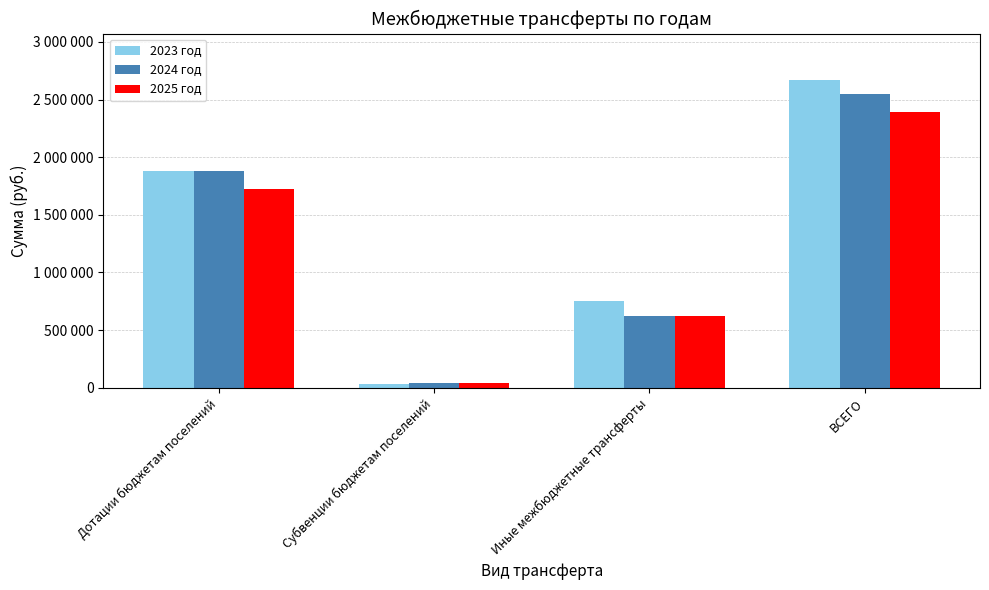

What is the value of the 2025 год bar at the 1st from the left?

1727496